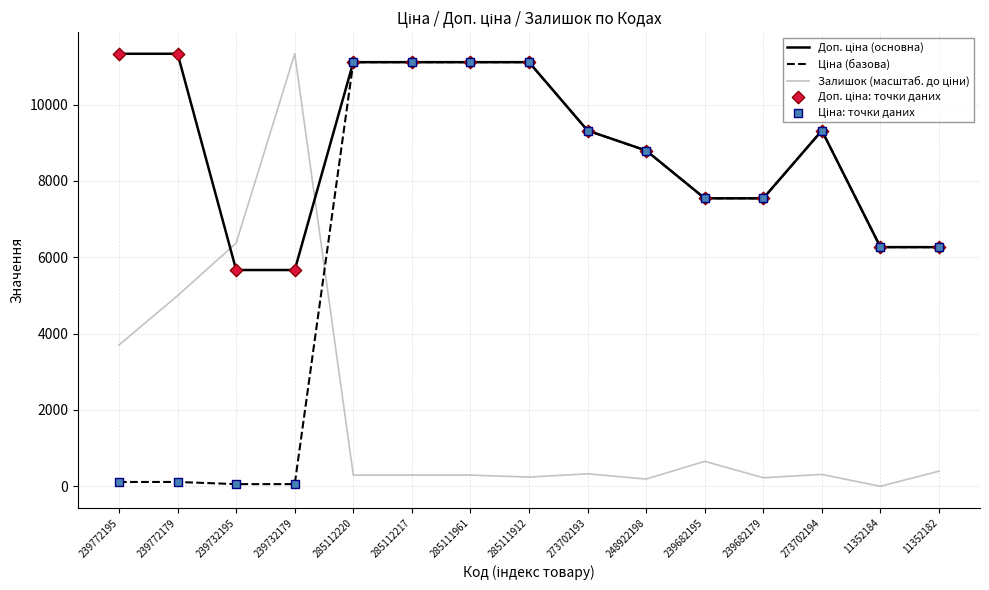

What is the difference between the highest and lowest values at 11352182?

5870.5